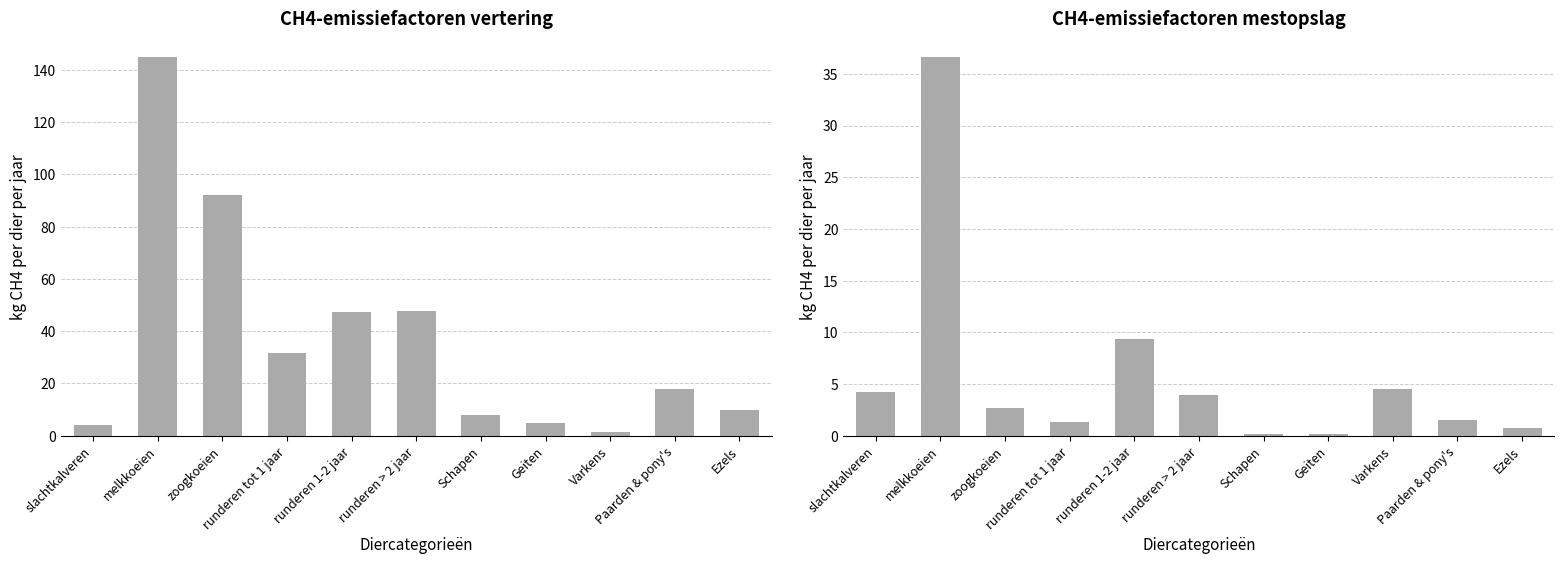

Which label corresponds to the smallest value in the chart?

Geiten